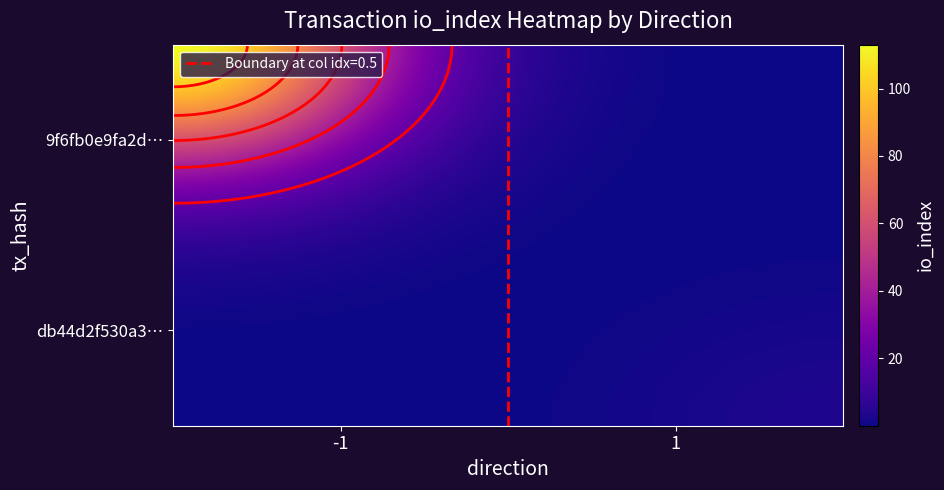

Rank the series at io_index from highest to lowest value.

9f6fb0e9fa2d96abb4f7902b3466d2e3c738fd8, db44d2f530a3121ed52d5c4207d97d58c567ba5